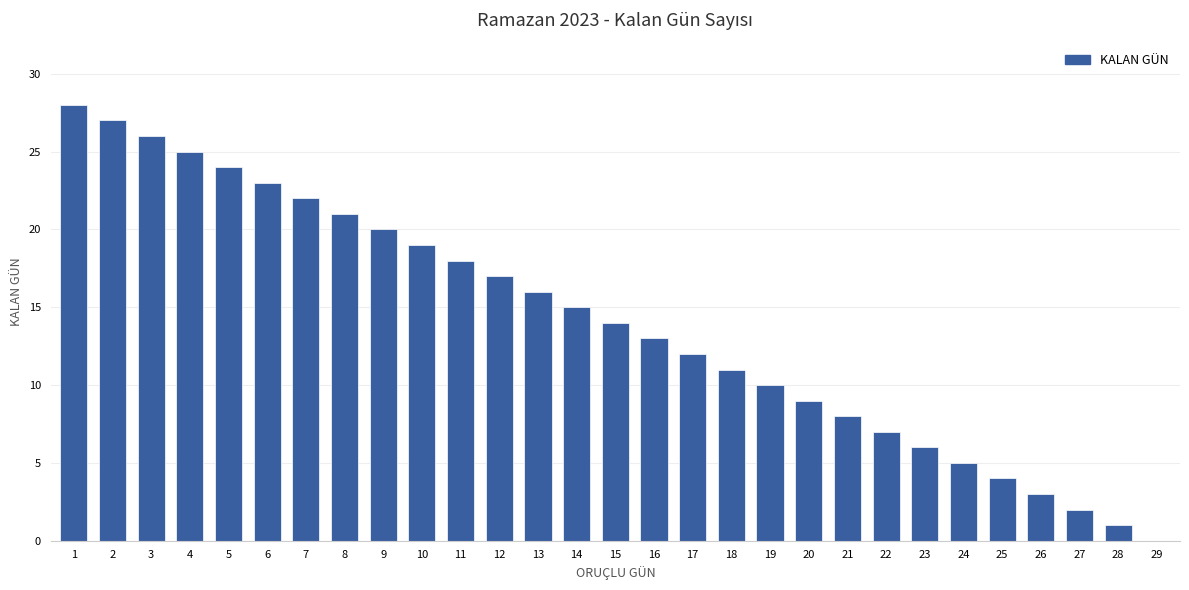

What is the difference between the values at 9 and 22?

13